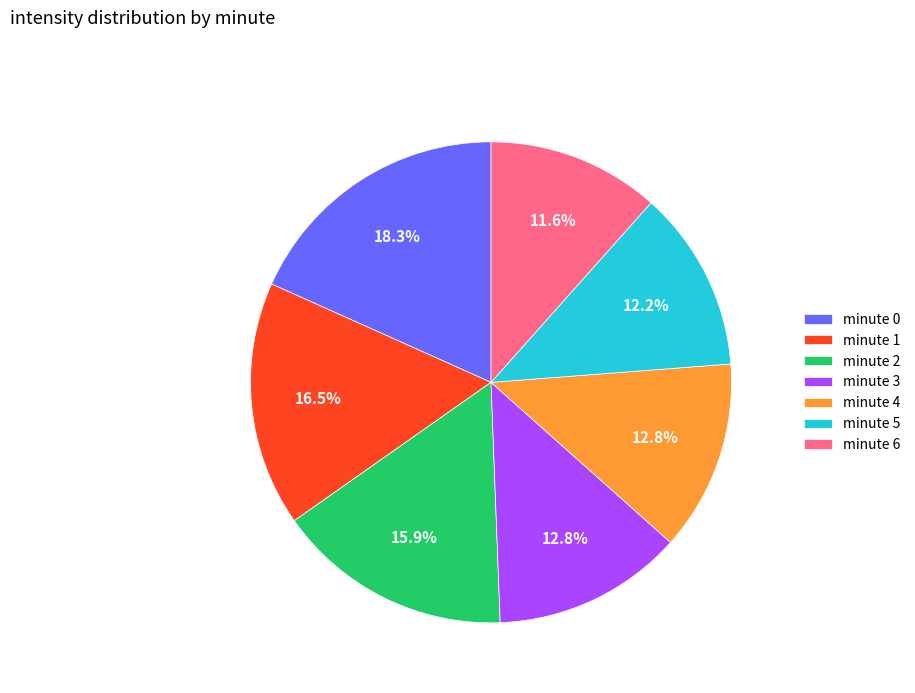

Is the sum of minute 0 and minute 1 greater than half?

No